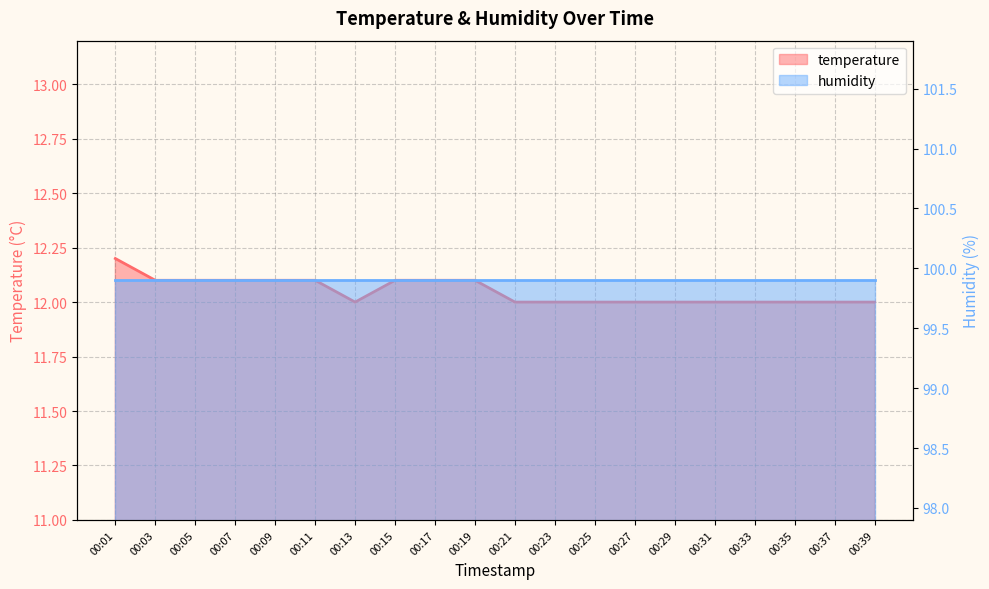

Reading left to right, transcribe all the data shown in this chart.

12.2	12.1	12.1	12.1	12.1	12.1	12.0	12.1	12.1	12.1	12.0	12.0	12.0	12.0	12.0	12.0	12.0	12.0	12.0	12.0